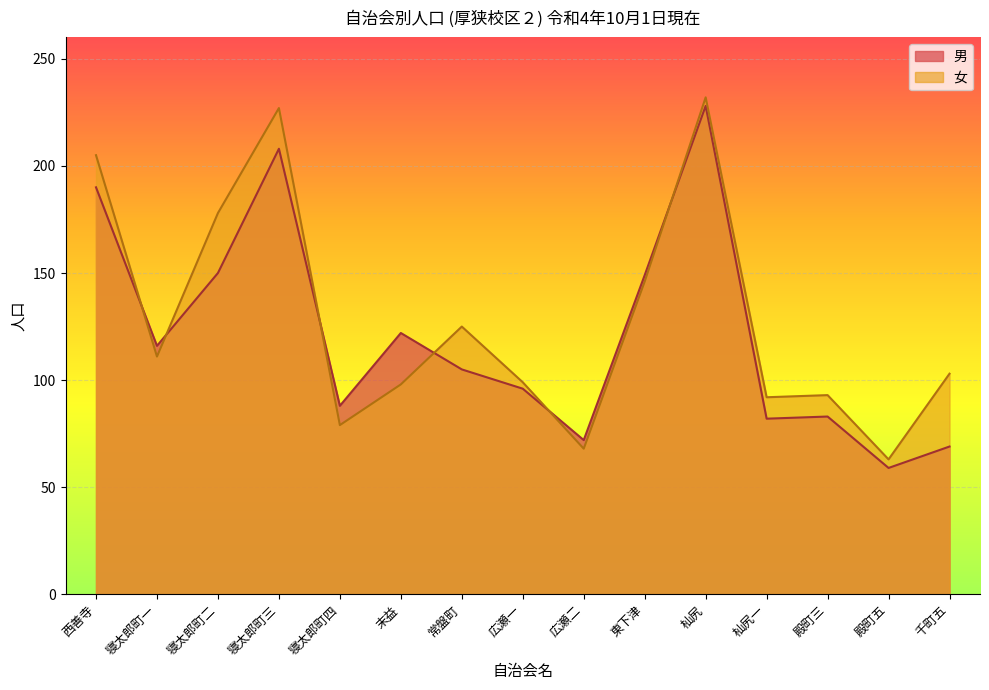

Does the chart display data point markers on the line(s)?

No